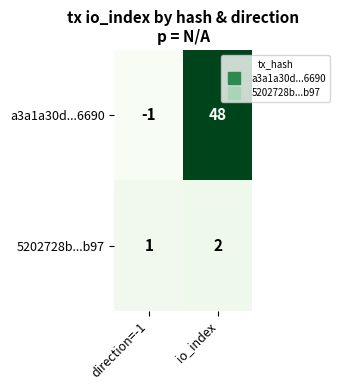

Which series changed the most between direction=-1 and io_index?

a3a1a30d...6690